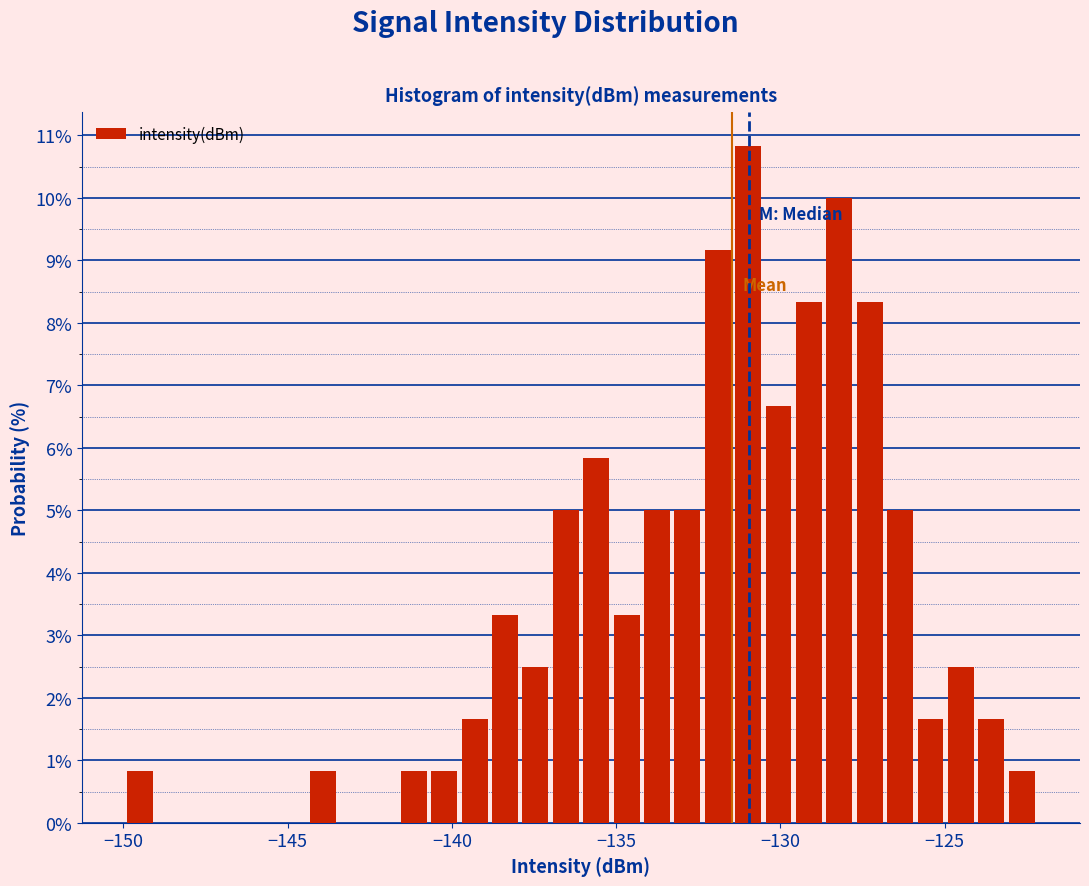

Read against the x-axis, roughly where is the centre of the tallest bar?

-131.0